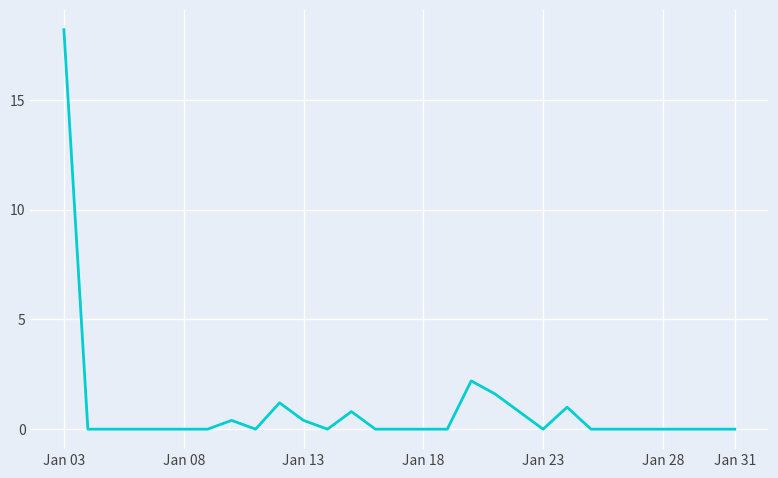

What is the greatest value displayed?

18.2